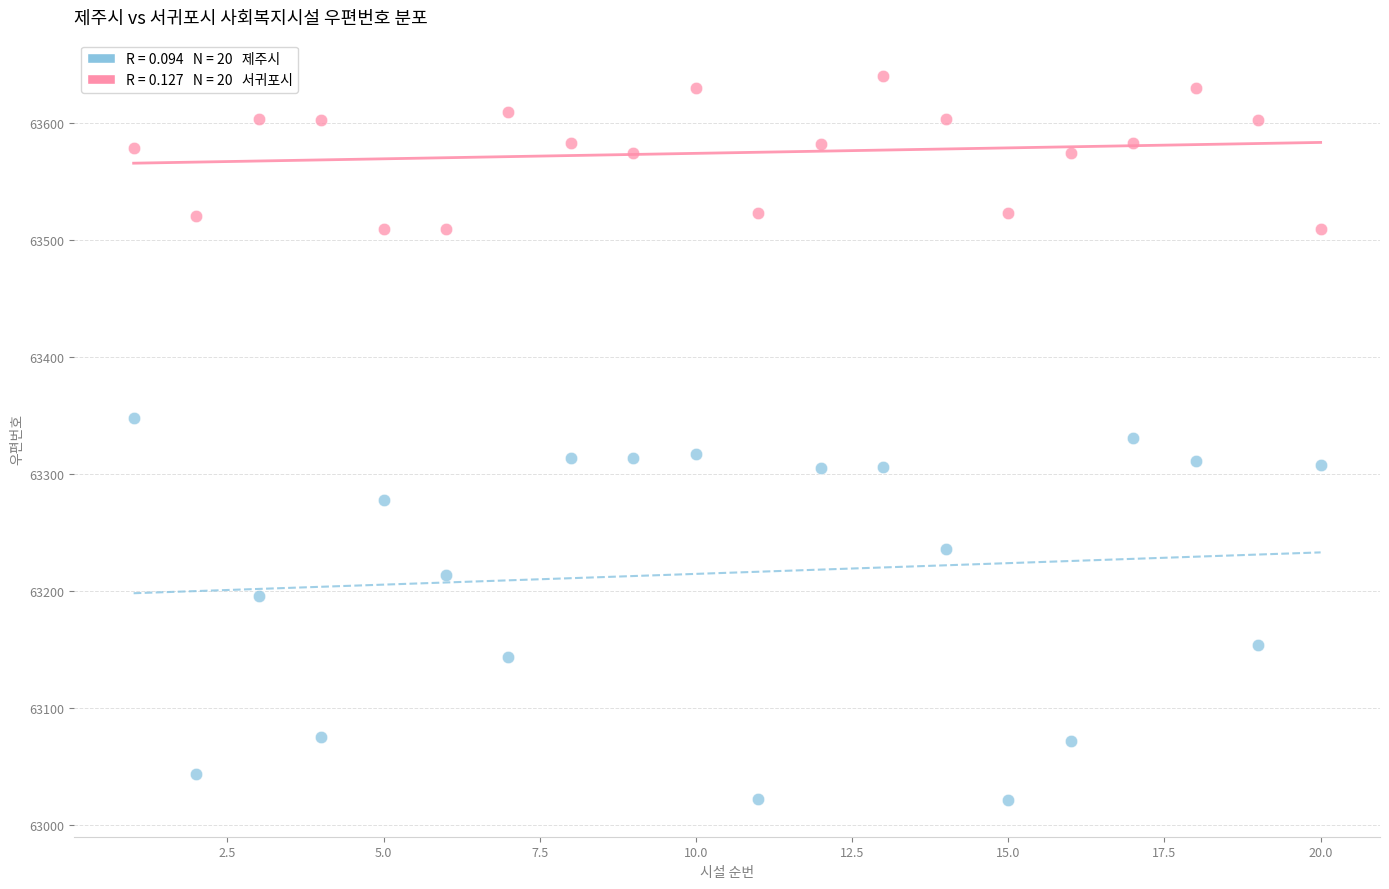

Across all data points, what is the range of Y values (max minus min)?

619